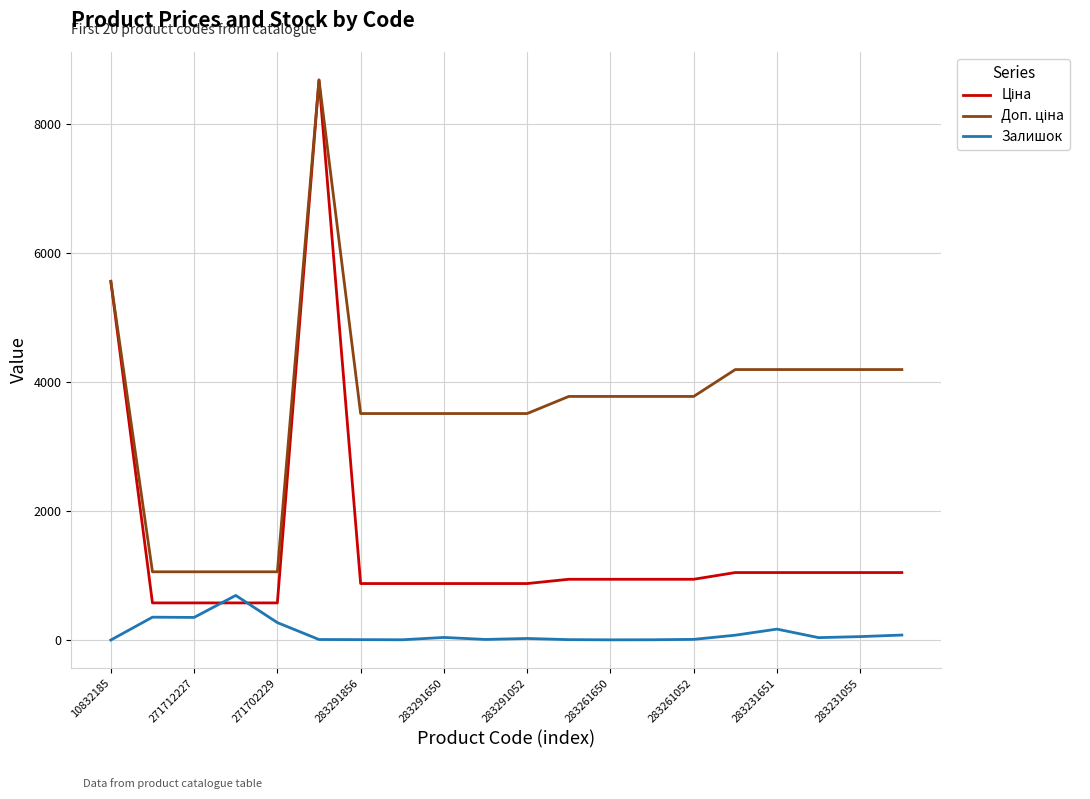

What is the maximum value shown in the chart?

8679.5